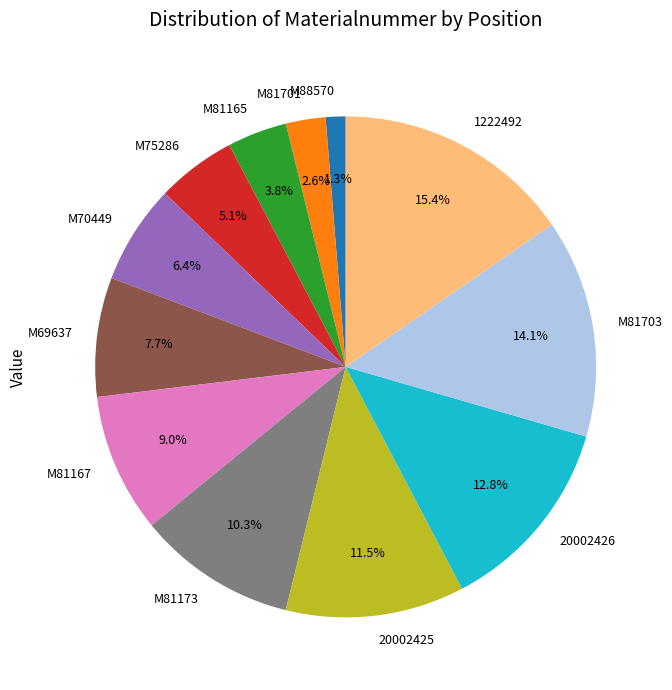

What percentage do M70449 and 20002425 together represent?

17.9%